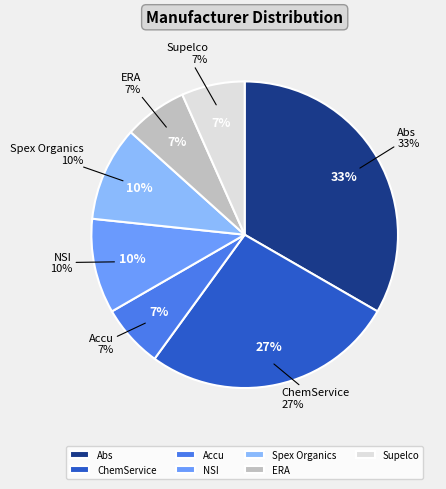

To the nearest percent, what is the difference between the Supelco and NSI slice percentages?

3%